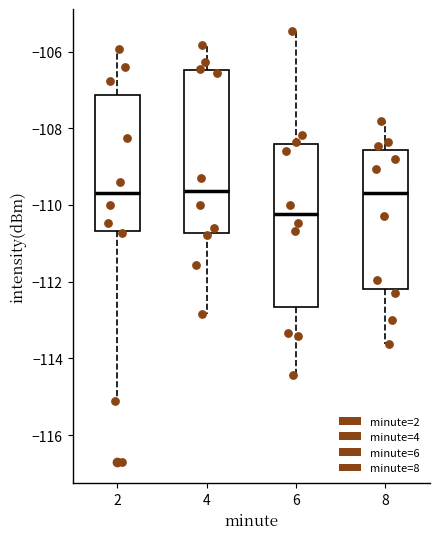

Where does the upper whisker of the box at x = 4 end on the y-axis? The values are not printed on the chart, so give them approximately, as read against the axis.

-105.8